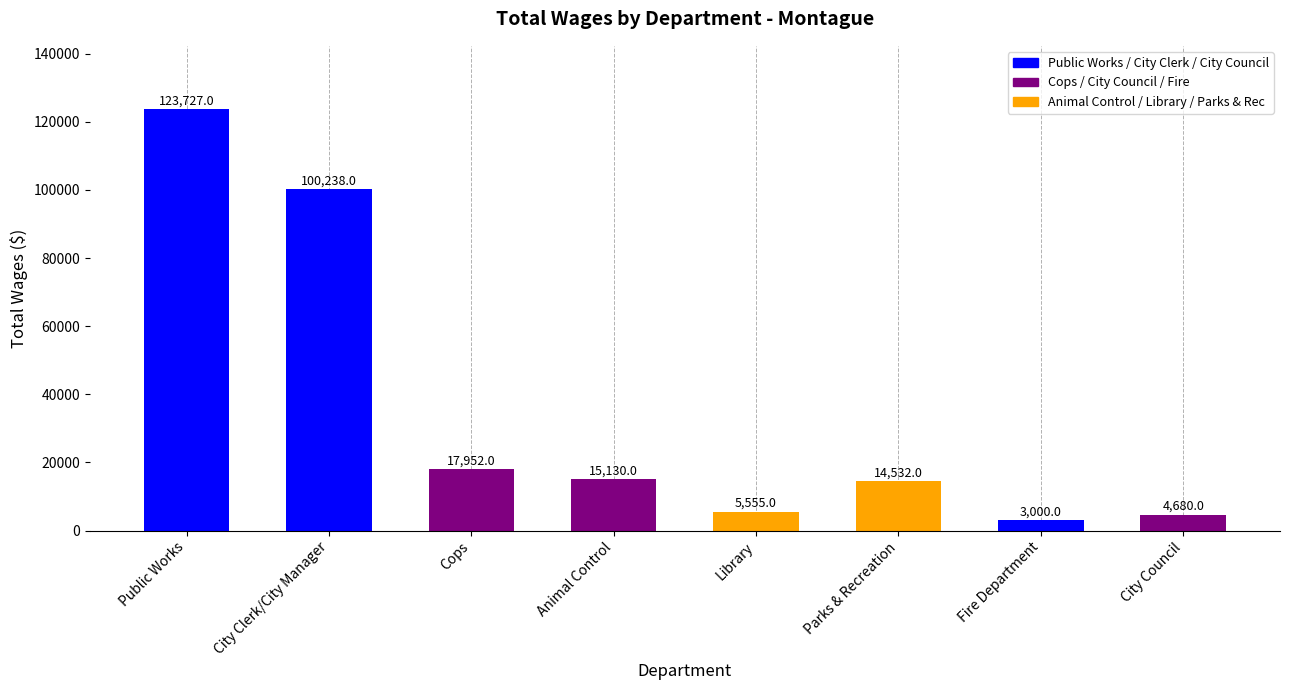

The chart shows a value of 5555 at Library. True or false?

True